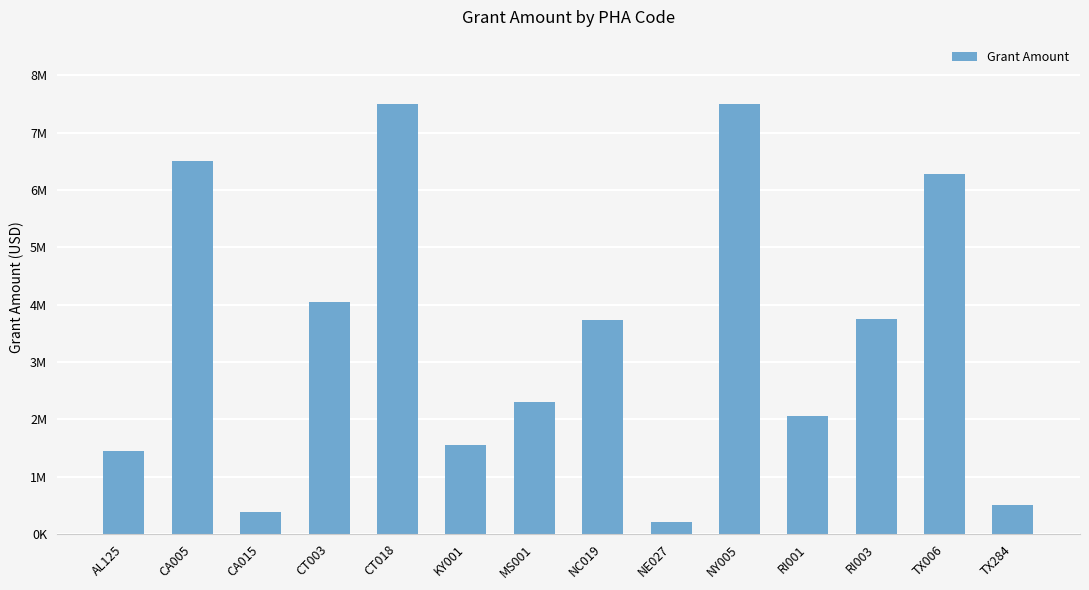

Where does the data first go above 3726105?

CA005